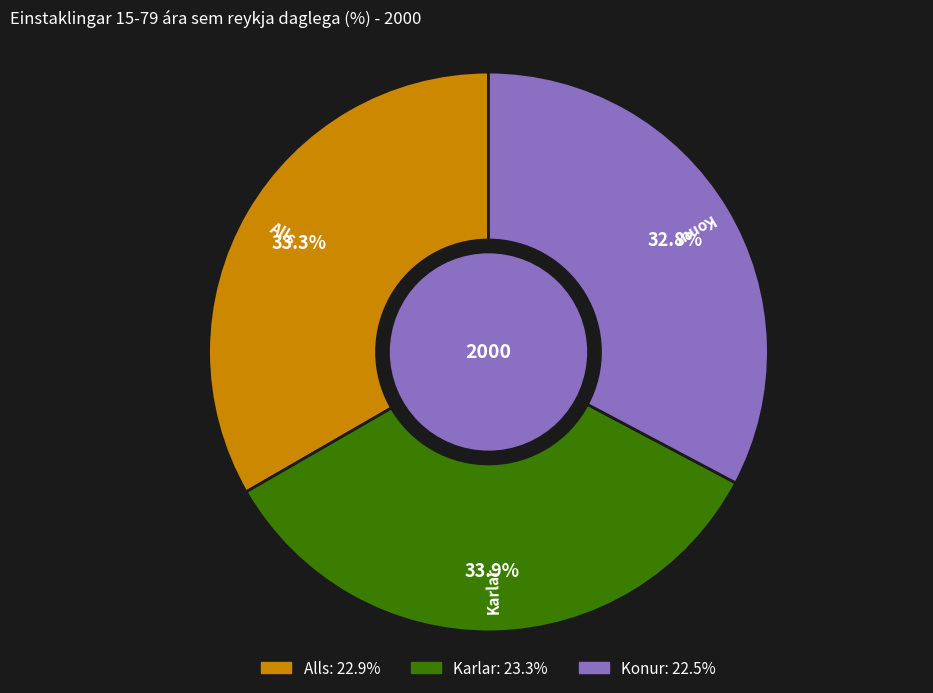

Rank the categories by value from highest to lowest.

Karlar, Alls, Konur